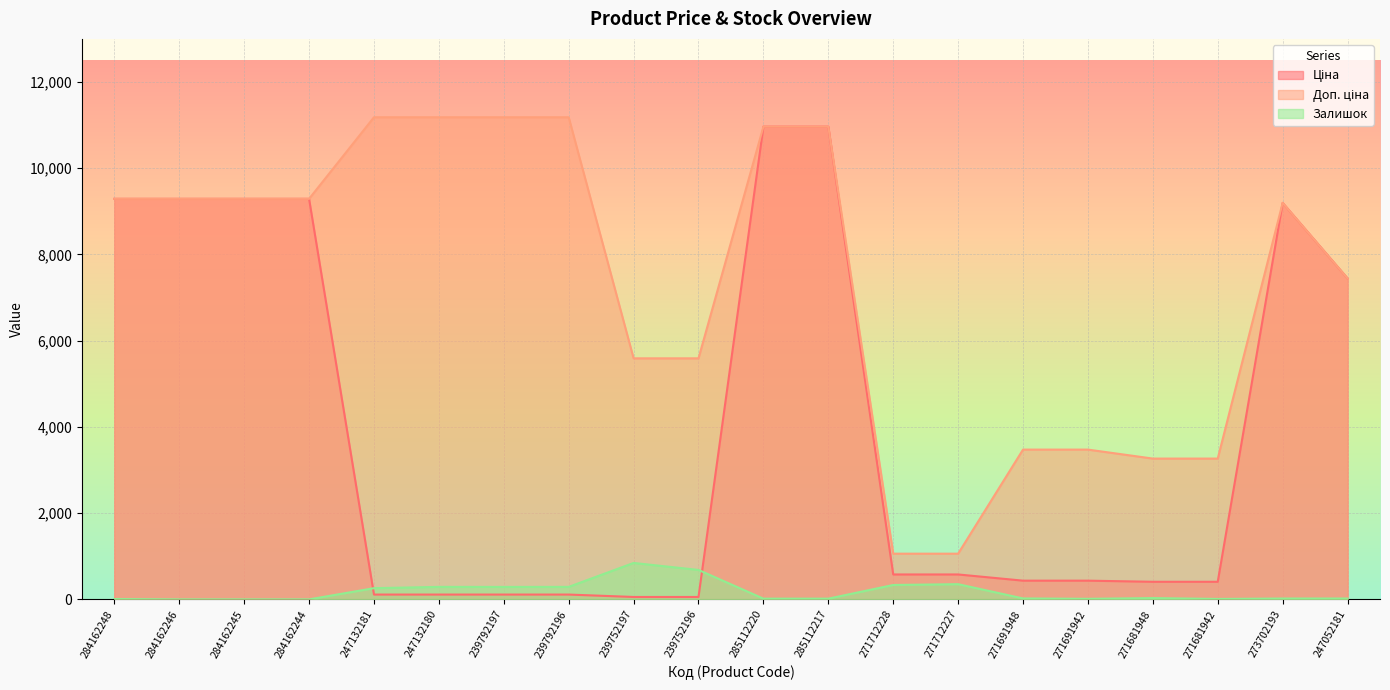

What is the total value across all series at 284162244?

18580.9